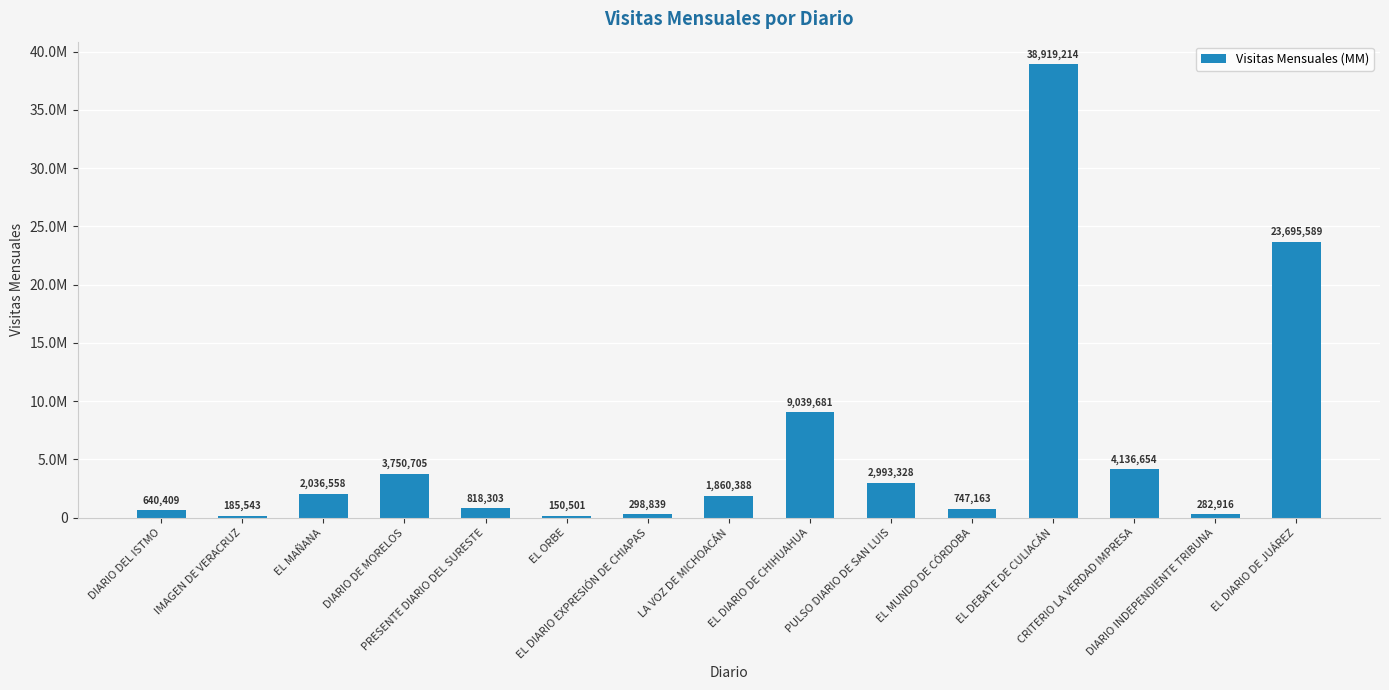

What is the sum of the values at EL MUNDO DE CÓRDOBA and EL ORBE?

897664